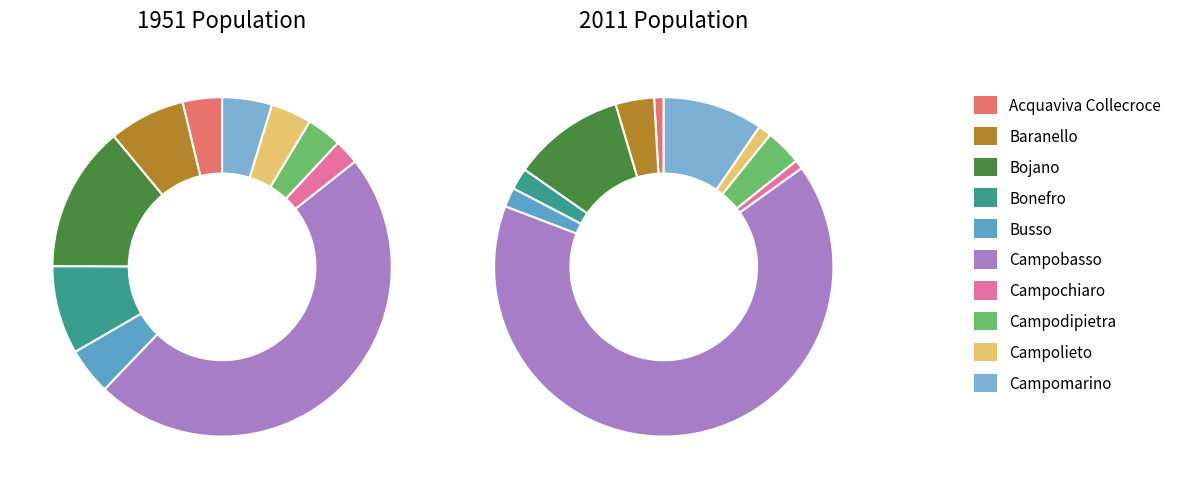

Approximately how many times larger is the value at Acquaviva Collecroce compared to Campodipietra?

0.3